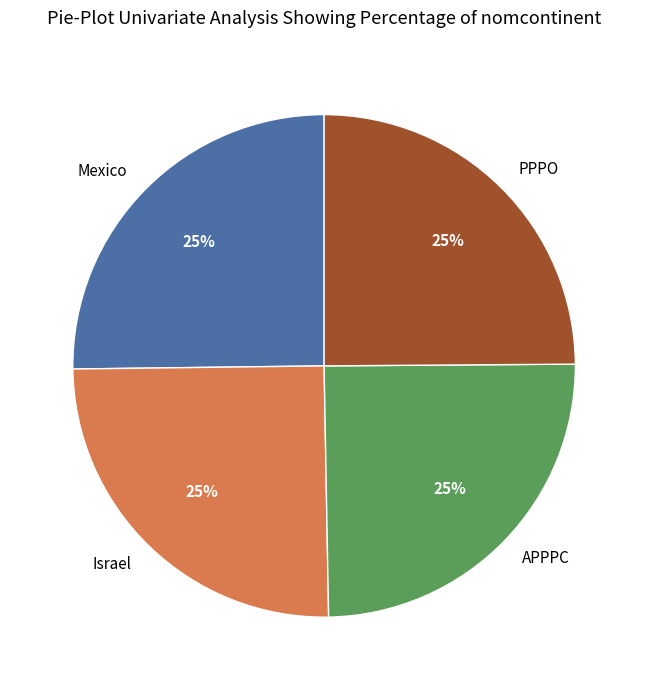

To the nearest percent, what is the average slice percentage?

25%